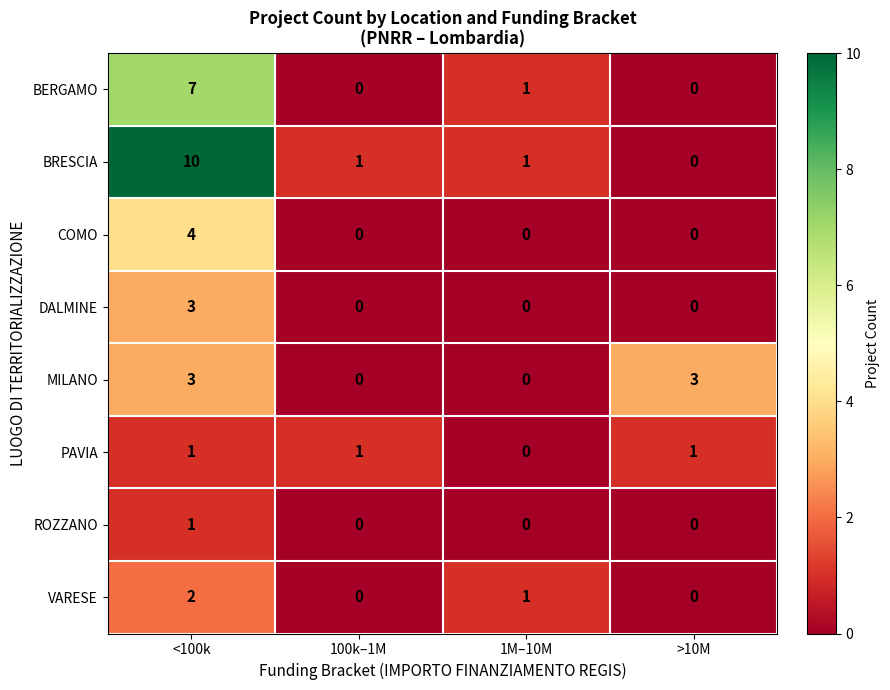

Which series changed the most between 100k–1M and >10M?

MILANO